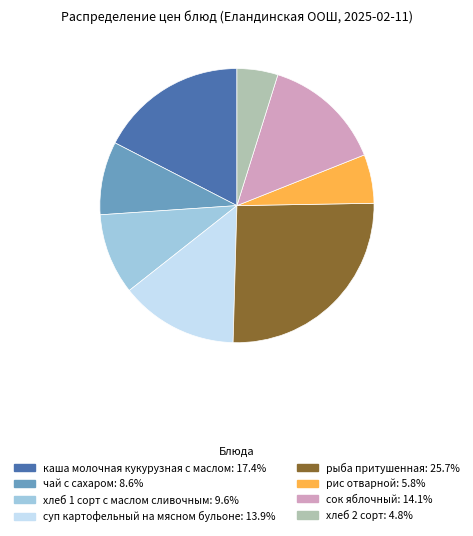

Approximately how many times larger is the value at рыба притушенная compared to сок яблочный?

1.8